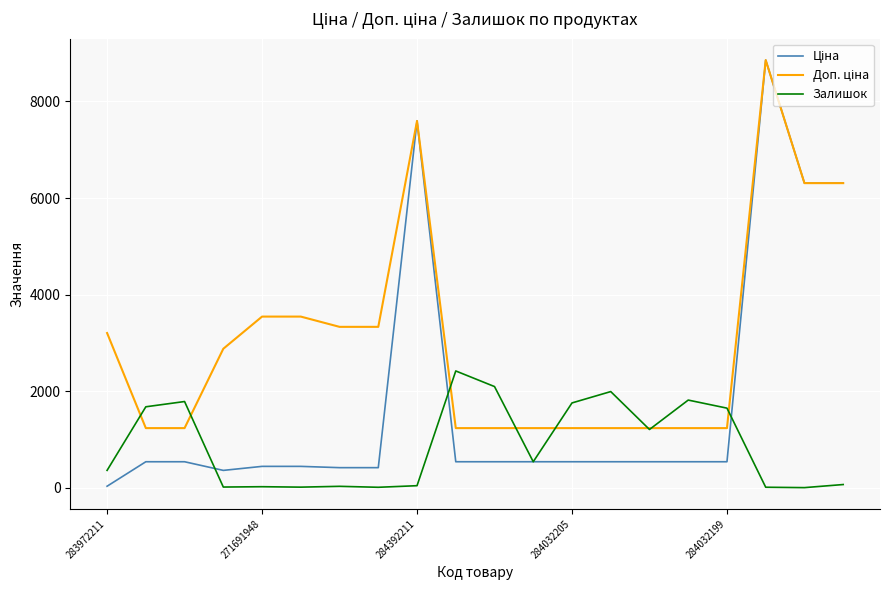

Does the chart have visible grid lines?

Yes